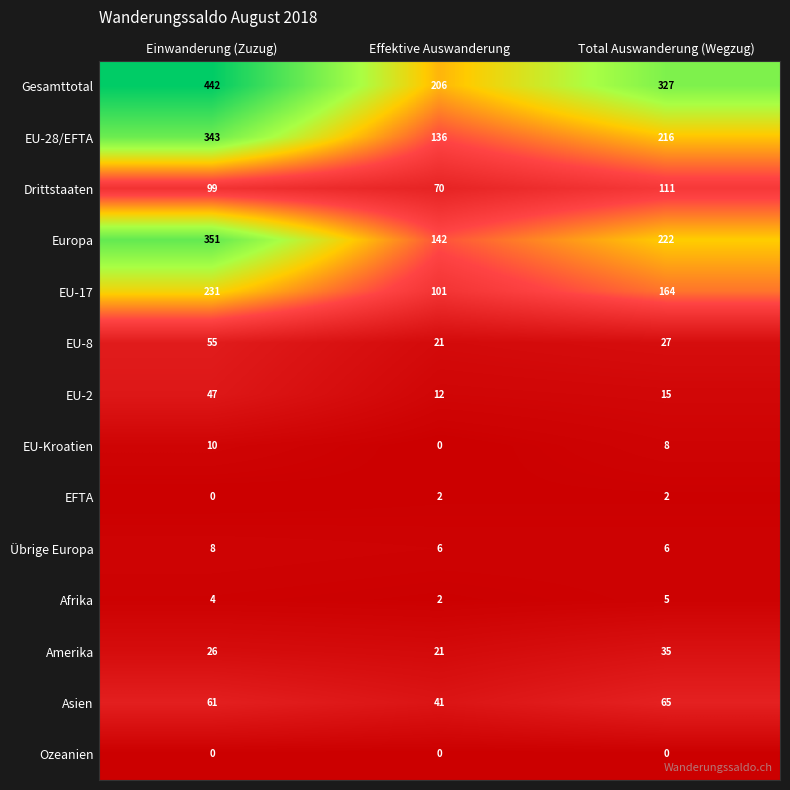

Which series changed the most between Einwanderung (Zuzug) and Effektive Auswanderung?

Gesamttotal